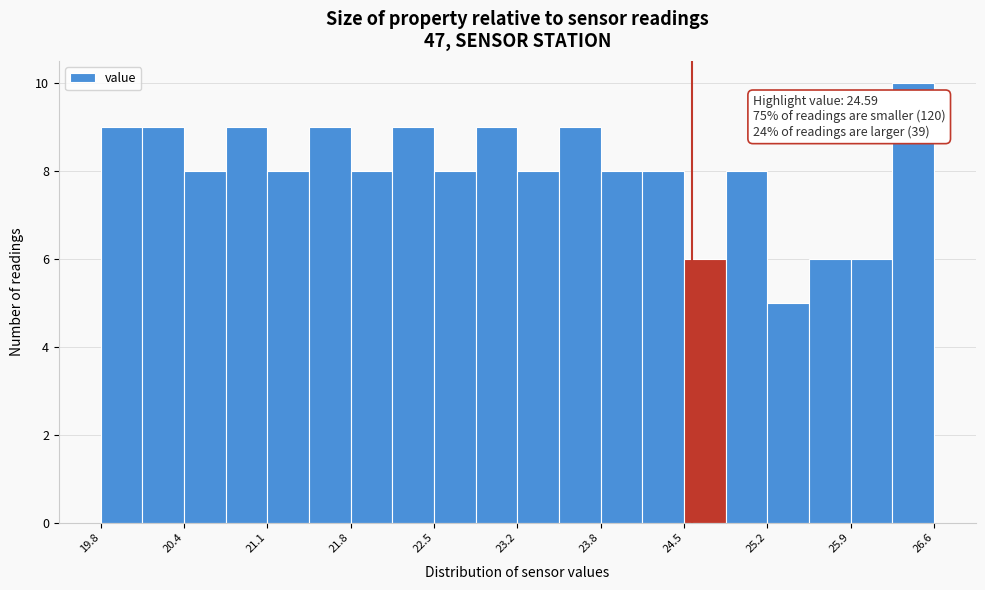

Around what value on the x-axis is the tallest bar? Give the approximate position of its centre, as read against the axis.

26.4